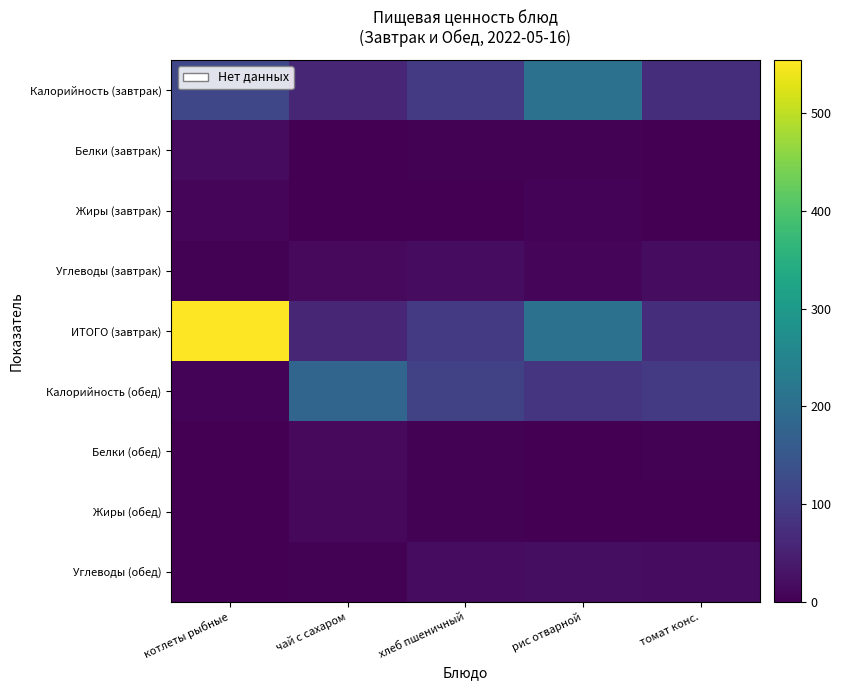

At which category is the sum across all series the highest?

котлеты рыбные